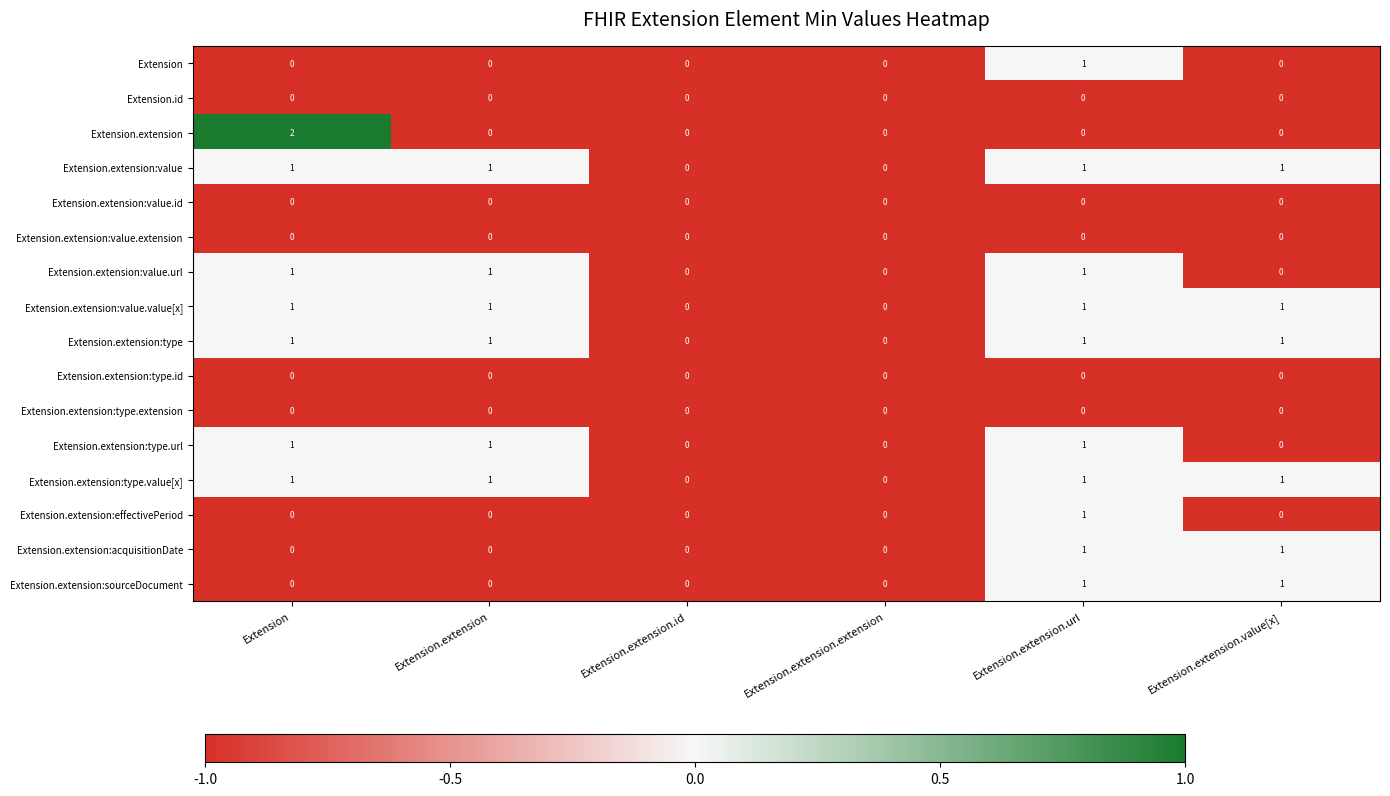

Which series has the widest spread of values?

Extension.extension